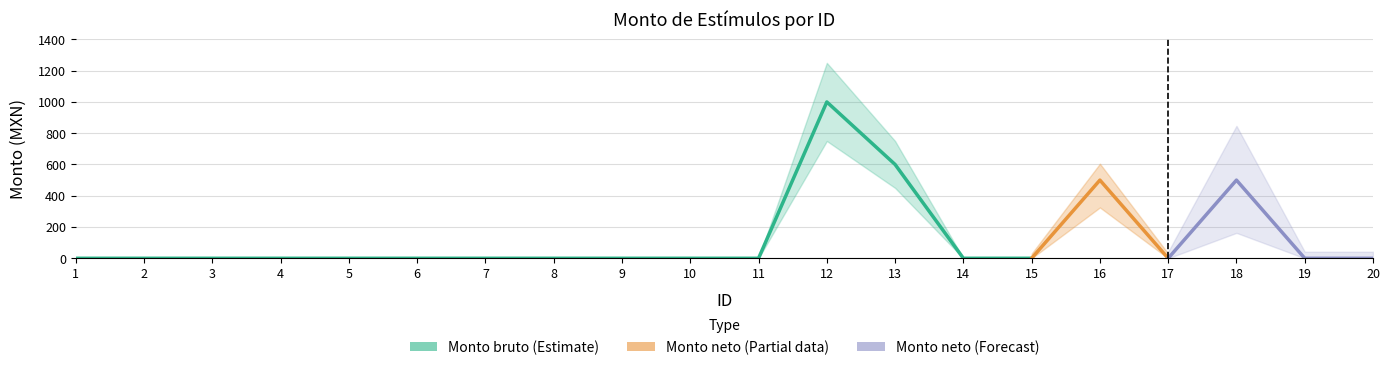

Is this an area chart (filled region under the line)?

No